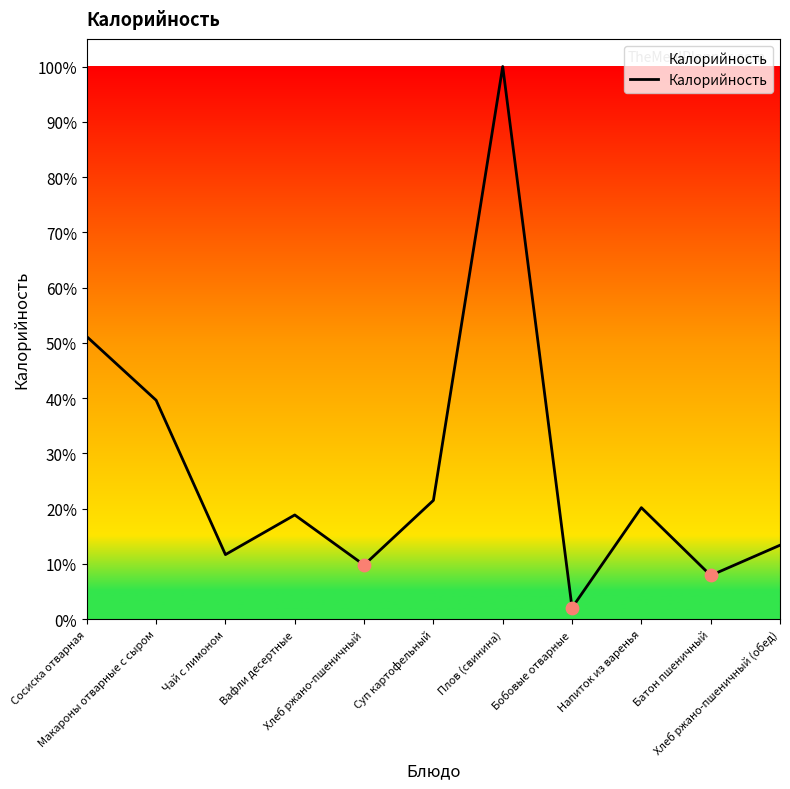

Between Хлеб ржано-пшеничный and Хлеб ржано-пшеничный (обед), which is larger?

Хлеб ржано-пшеничный (обед)